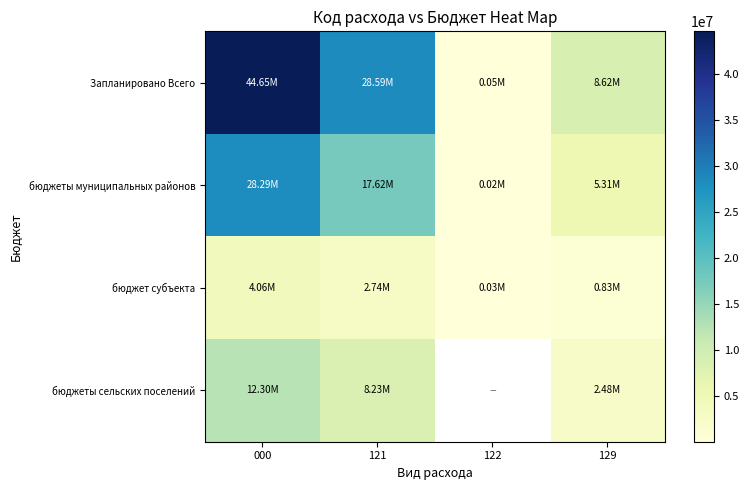

At which category is the sum across all series the highest?

000